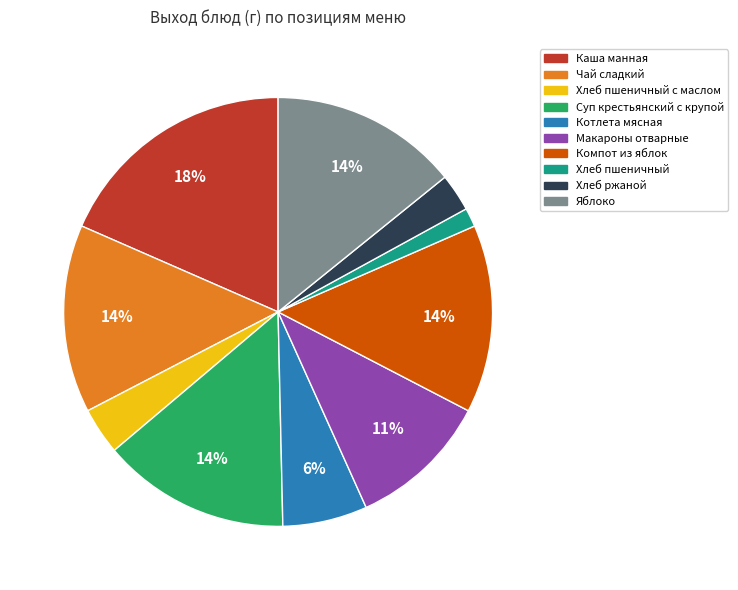

Is there a majority slice in this chart?

No